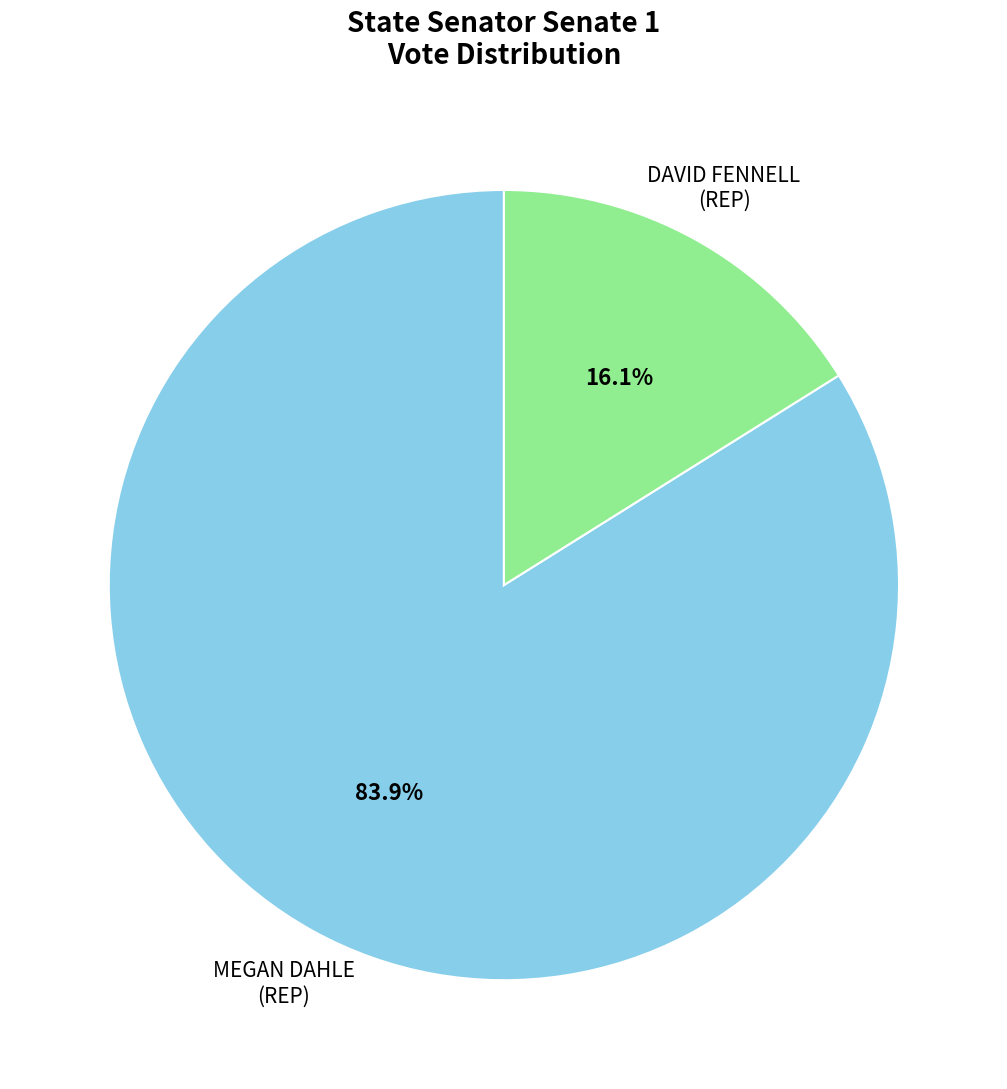

Count the number of slices in the pie.

2